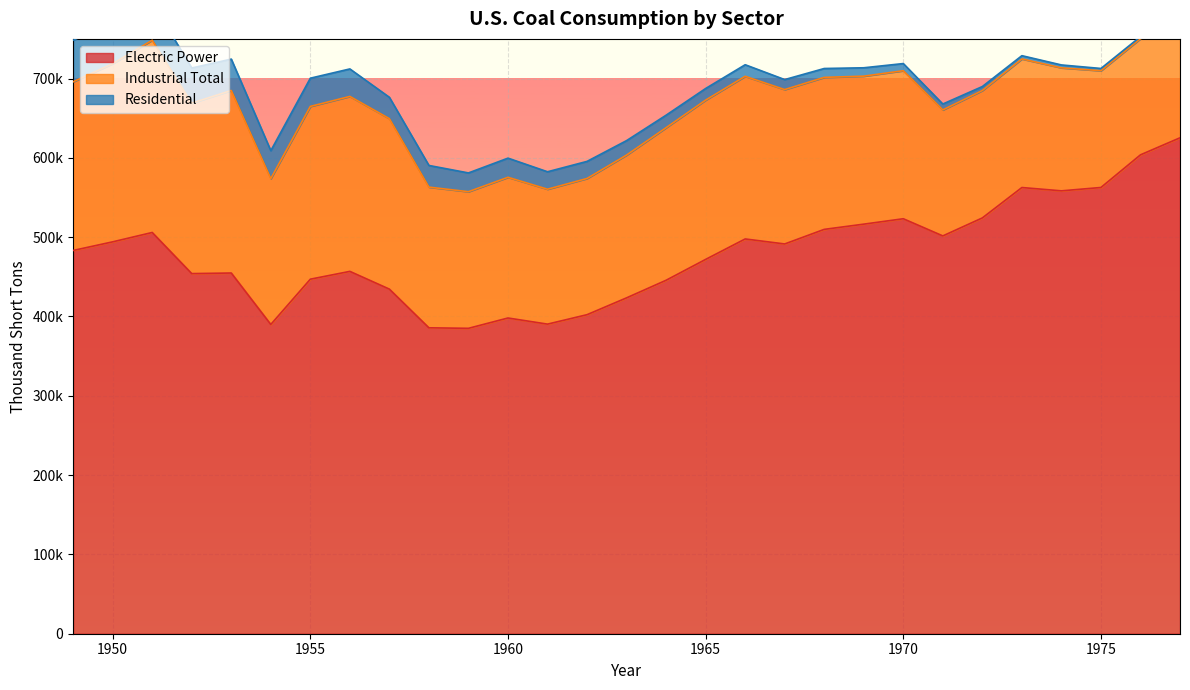

True or false: Electric Power and Residential cross at least once.

False